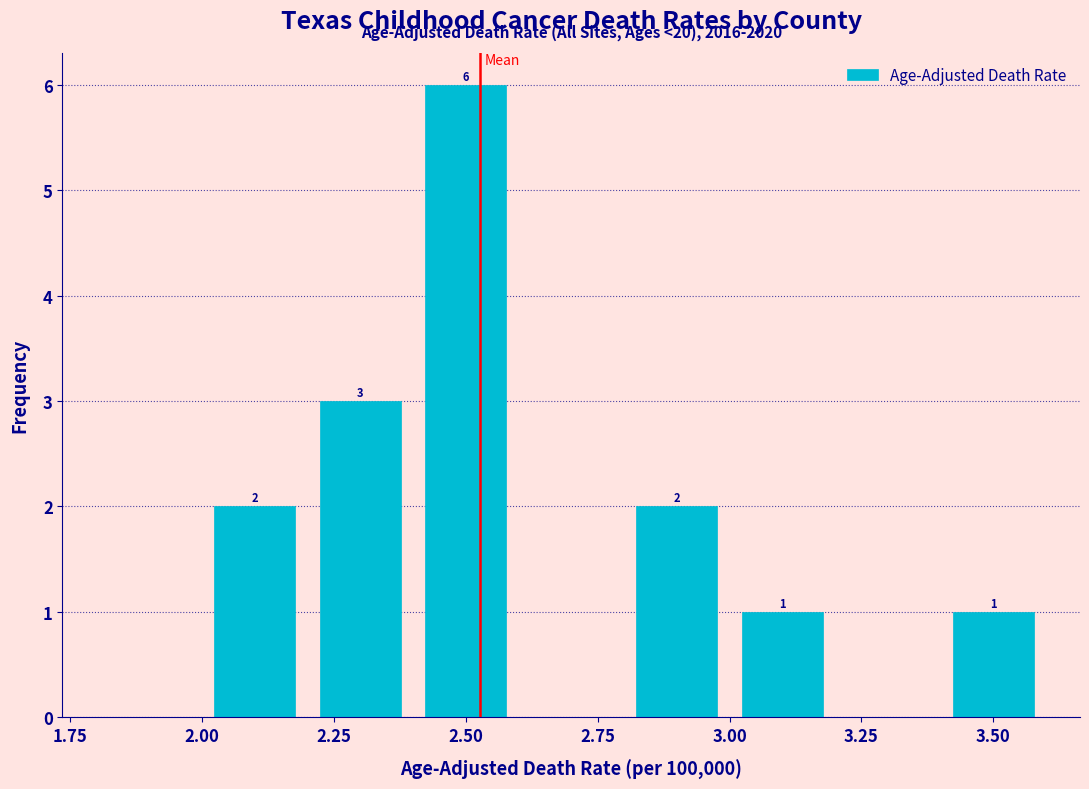

Over which range of the x-axis is the bar tallest?

2.4 to 2.6